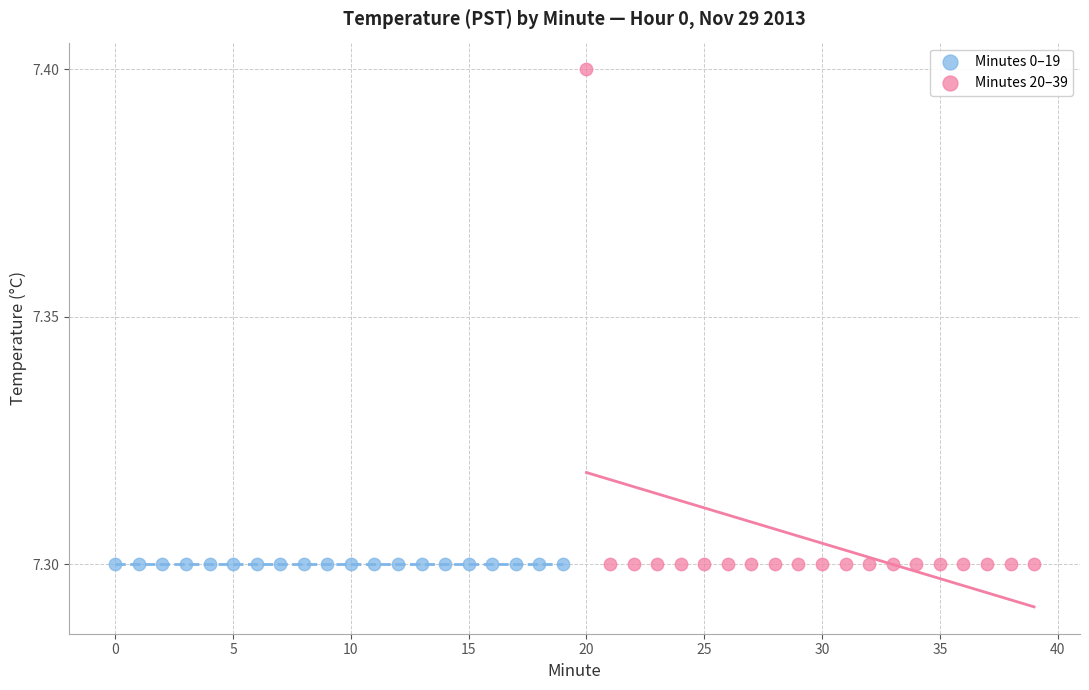

What are all the series names shown in the legend?

Minutes 0–19, Minutes 20–39